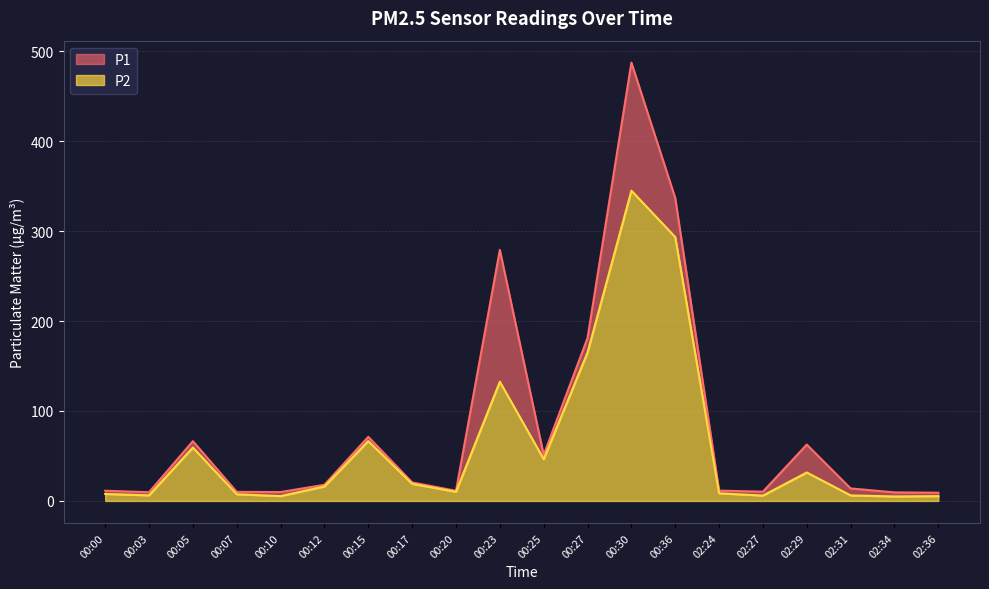

At which category is the sum across all series the highest?

00:30